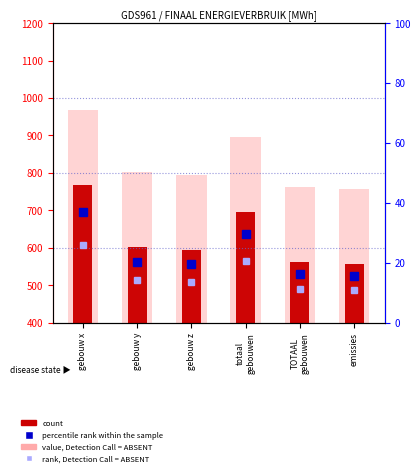

What is the sum of the percentile rank within the sample values at emissies and TOTAAL
gebouwen?

31.8